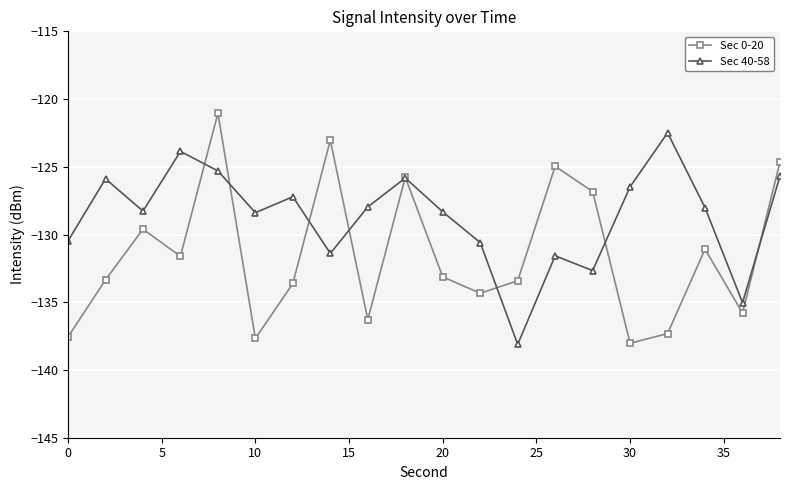

True or false: Sec 40-58 and Sec 0-20 cross at least once.

True